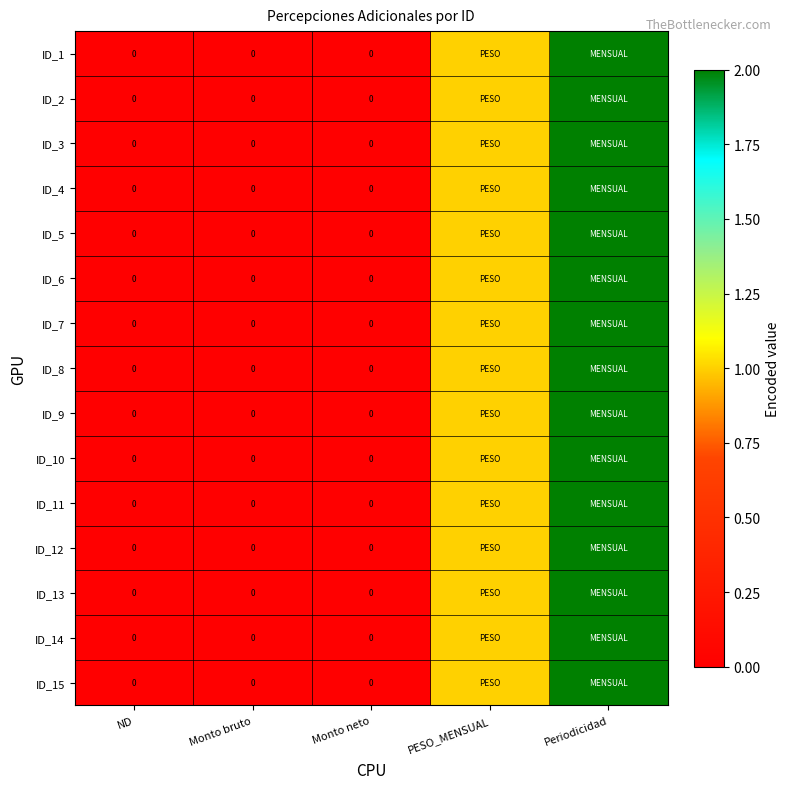

Count the number of data series in this chart.

15